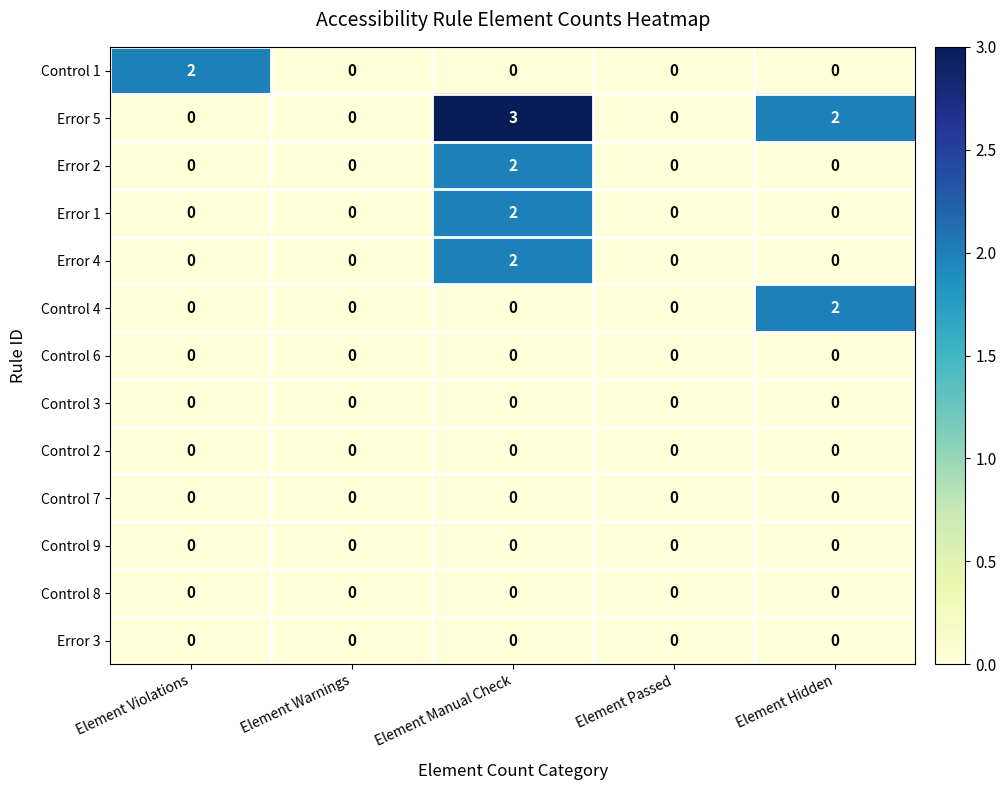

True or false: Control 1 has a value of 2 at Element Violations.

True